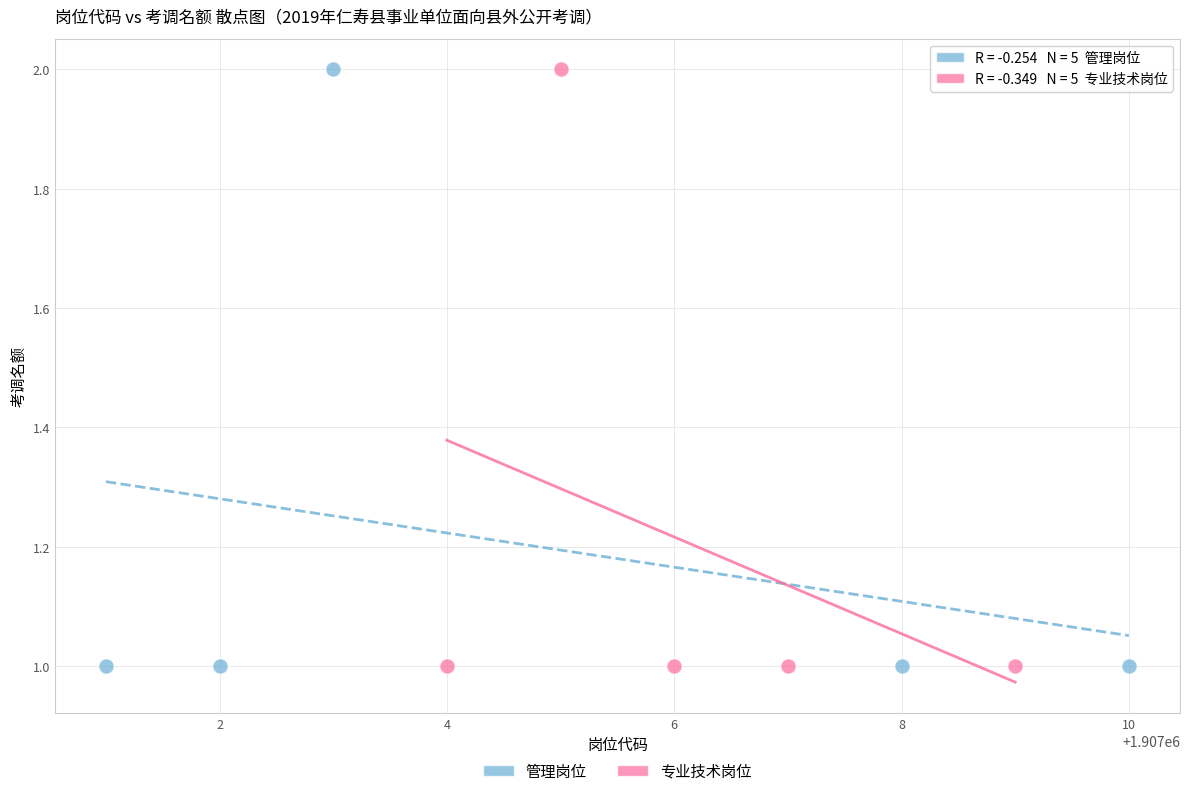

What are all the series names shown in the legend?

管理岗位, 专业技术岗位